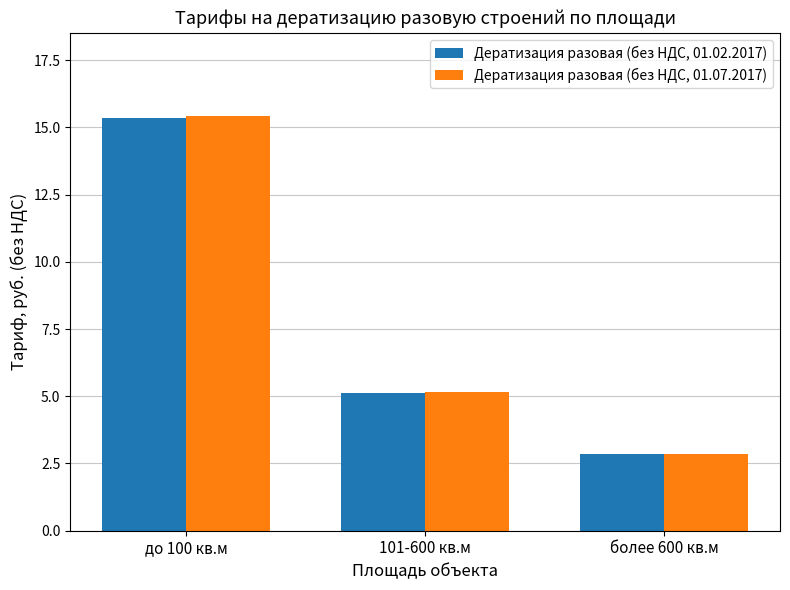

What is the sum of the Дератизация разовая (без НДС, 01.07.2017) values at 101-600 кв.м and более 600 кв.м?

8.0